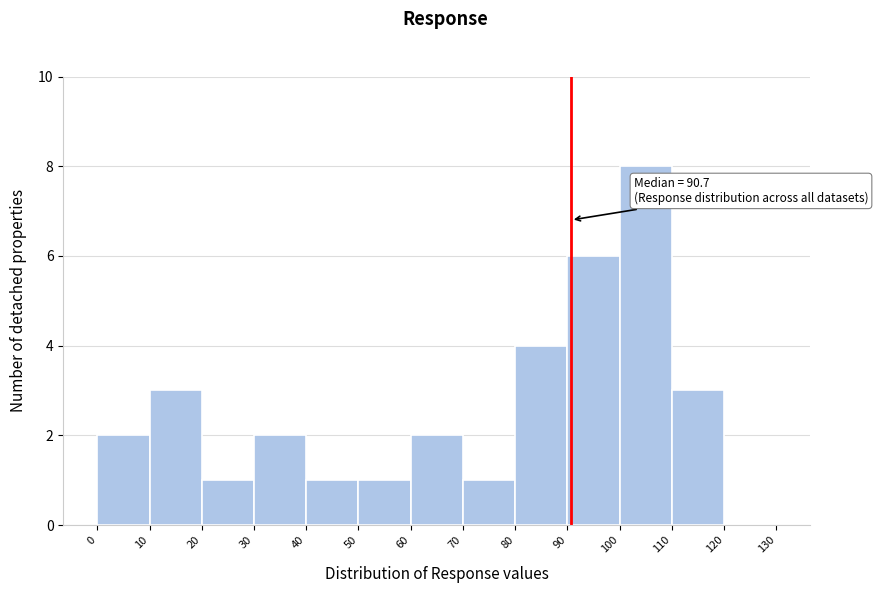

Over which range of the x-axis is the bar tallest?

100 to 110